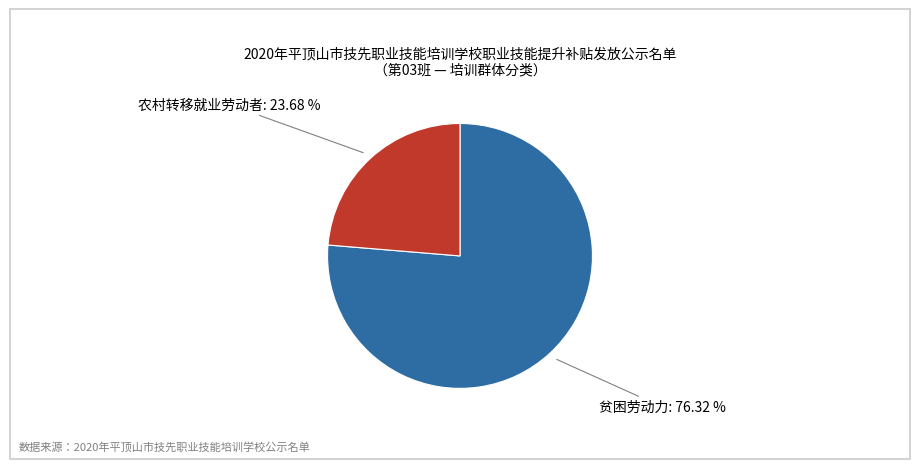

Does any single category account for the majority?

Yes